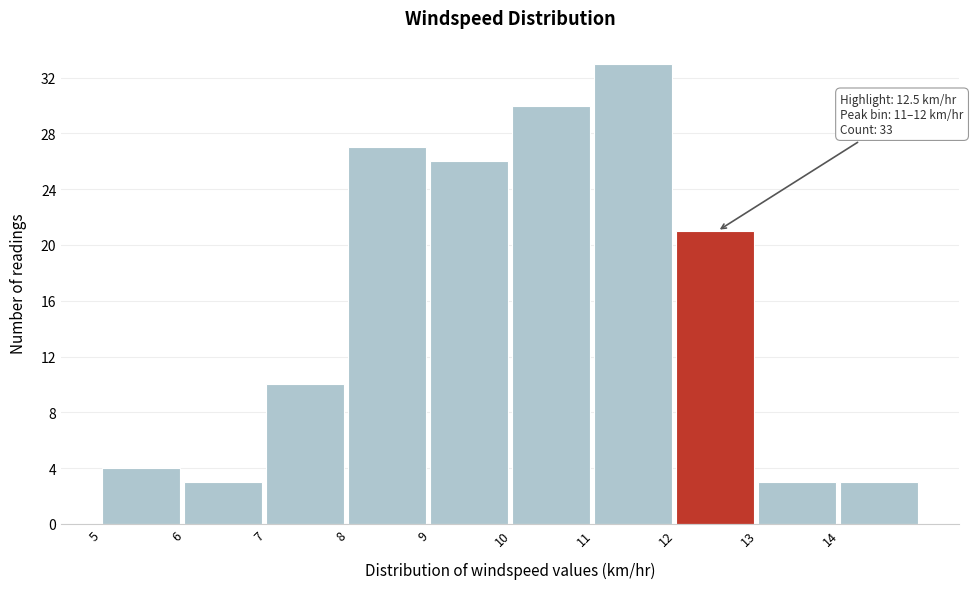

Which range on the x-axis has the tallest bar?

11 to 12